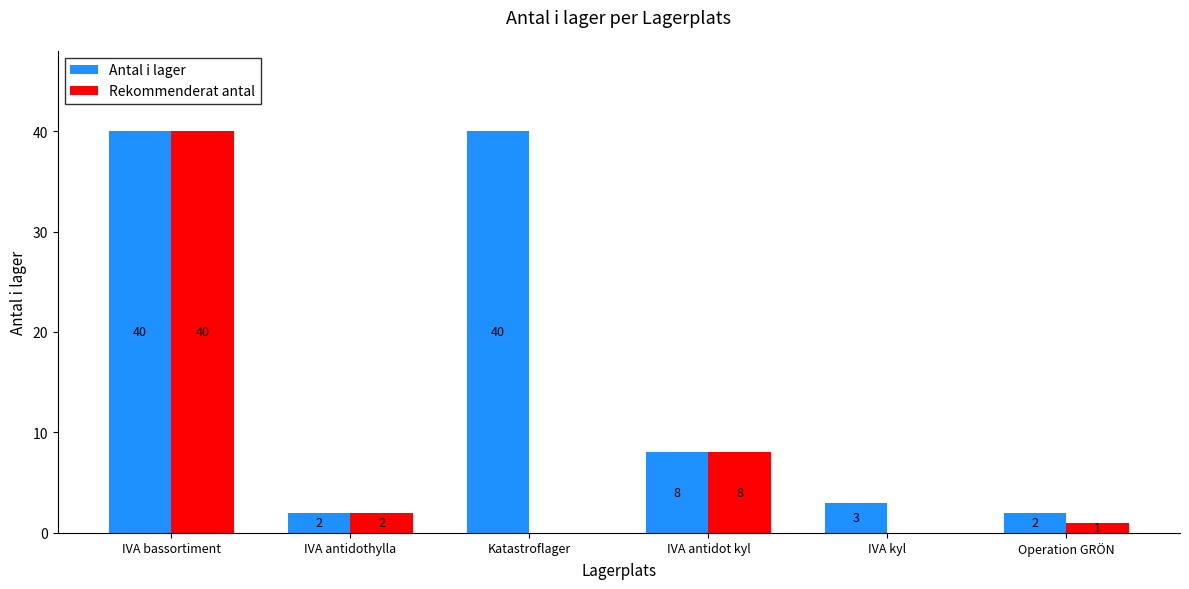

The Rekommenderat antal series shows -27 at Katastroflager. True or false?

False